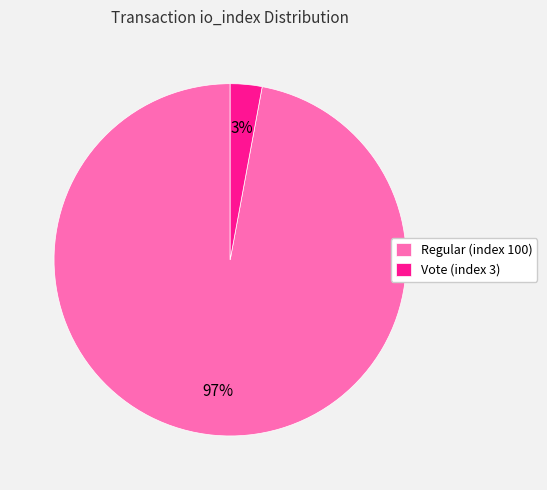

Which slice is the smallest?

Vote (index 3)